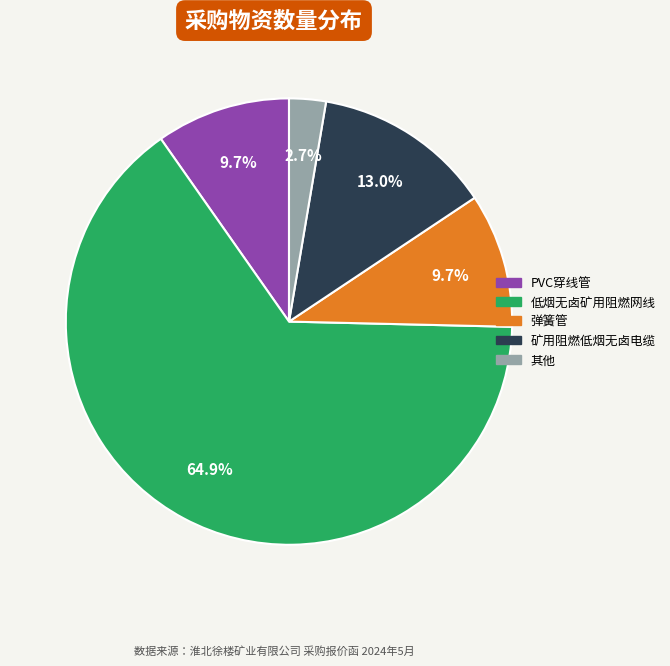

Is there any slice that represents more than half of the pie?

Yes